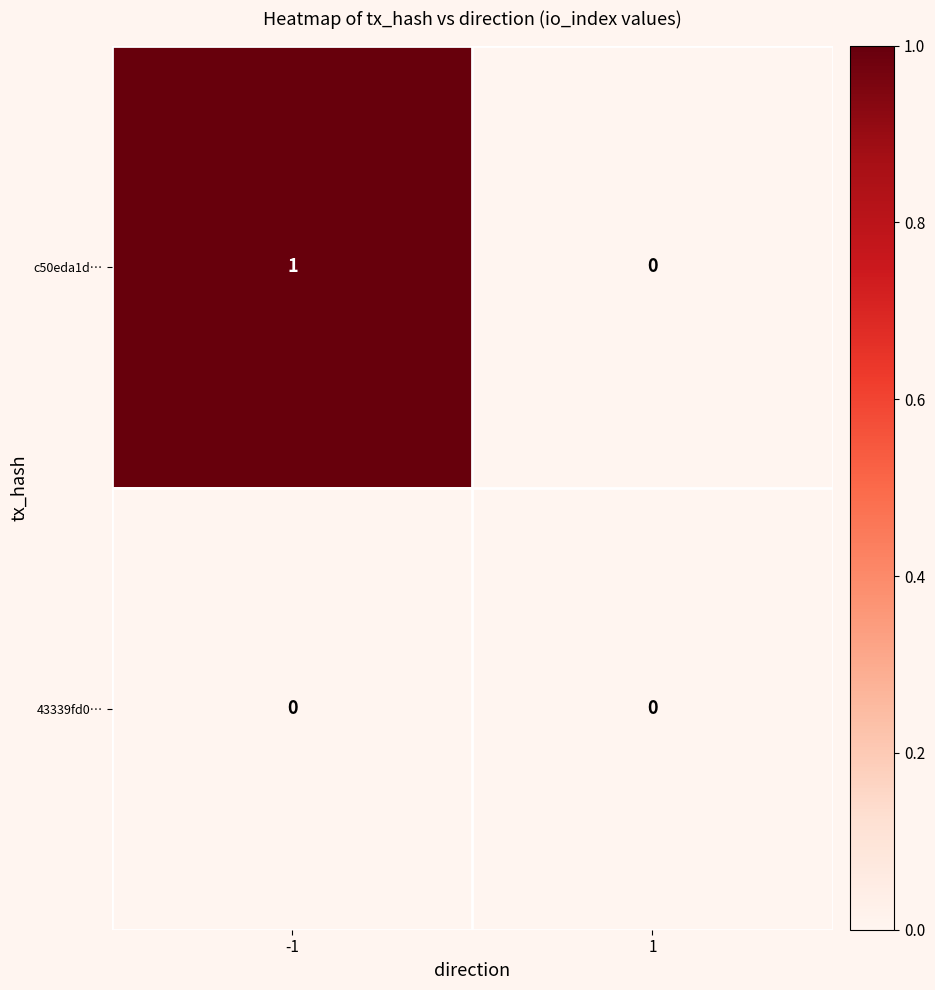

Which series has the widest spread of values?

c50eda1d…